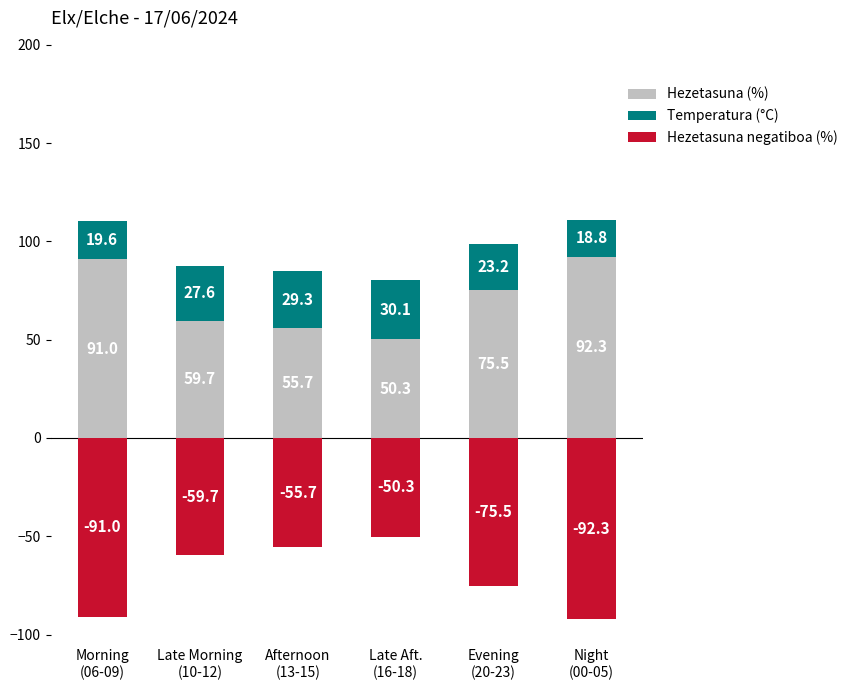

How many groups of bars are there?

6